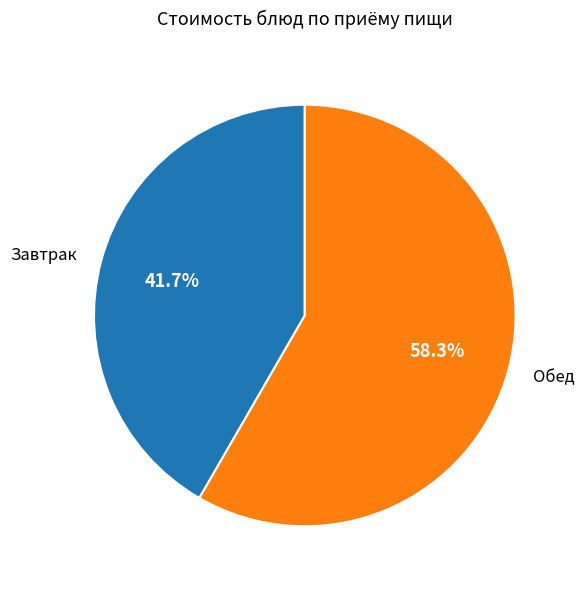

Is the sum of Завтрак and Обед greater than half?

Yes